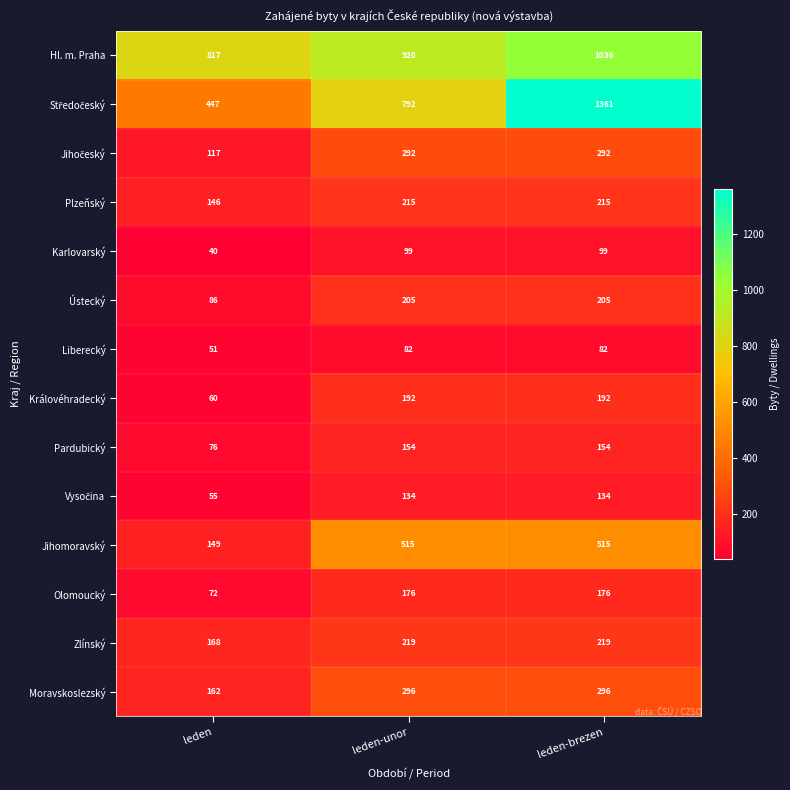

Read the Olomoucký value at leden-unor, to the nearest 50.

200